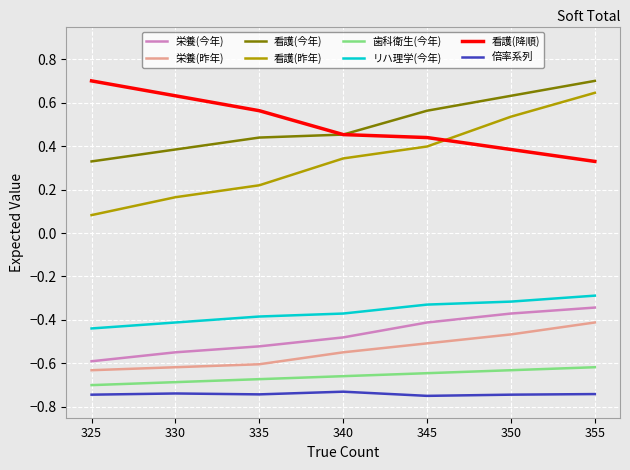

Between 335 and 355, which series saw the biggest shift?

看護(昨年)